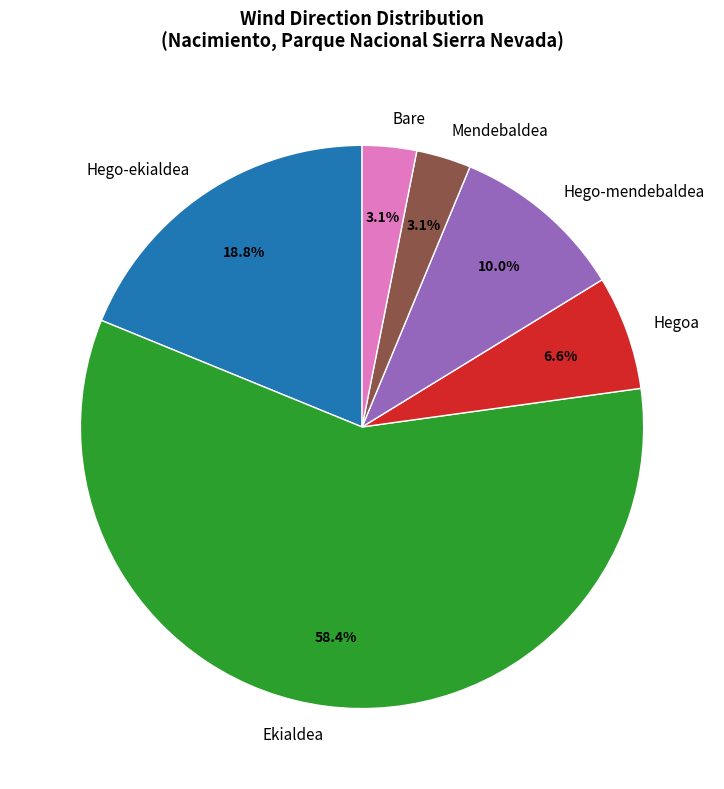

What is the ratio of the value at Hegoa to the value at Mendebaldea?

2.1